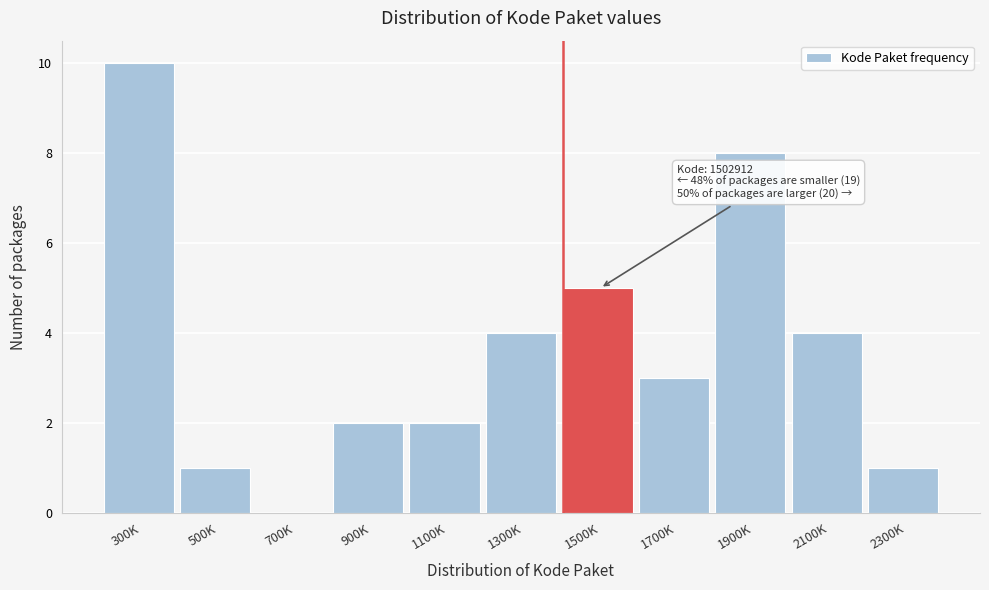

Reading left to right, transcribe all the data shown in this chart.

300K=10	500K=1	700K=0	900K=2	1100K=2	1300K=4	1500K=5	1700K=3	1900K=8	2100K=4	2300K=1